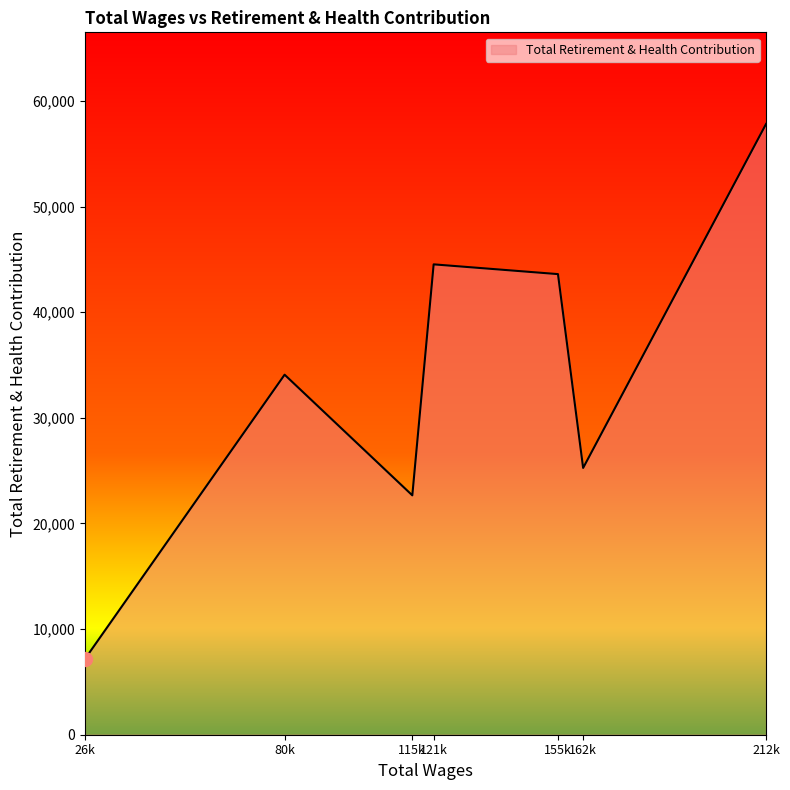

List the labels in order of value, smallest first.

26k, 115k, 162k, 80k, 155k, 121k, 212k